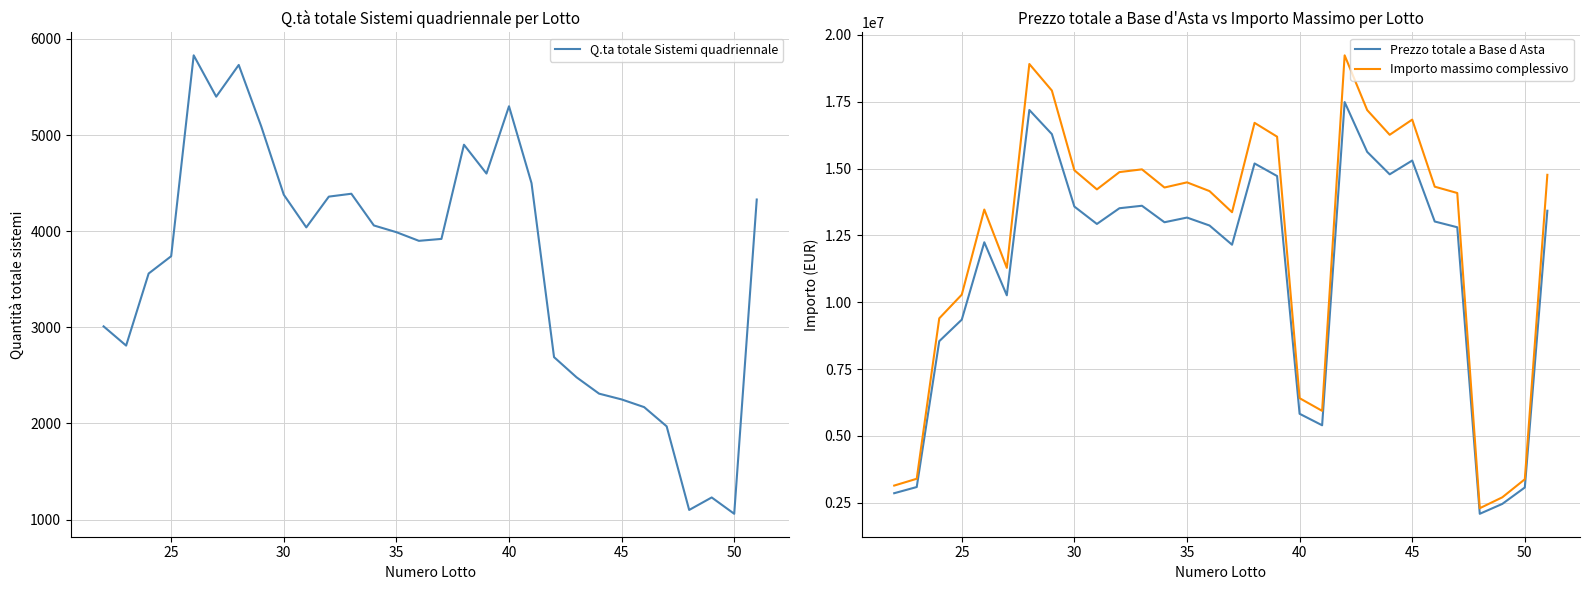

Rank the series by their maximum value, from lowest to highest.

Q.ta totale Sistemi quadriennale, Prezzo totale a Base d Asta, Importo massimo complessivo